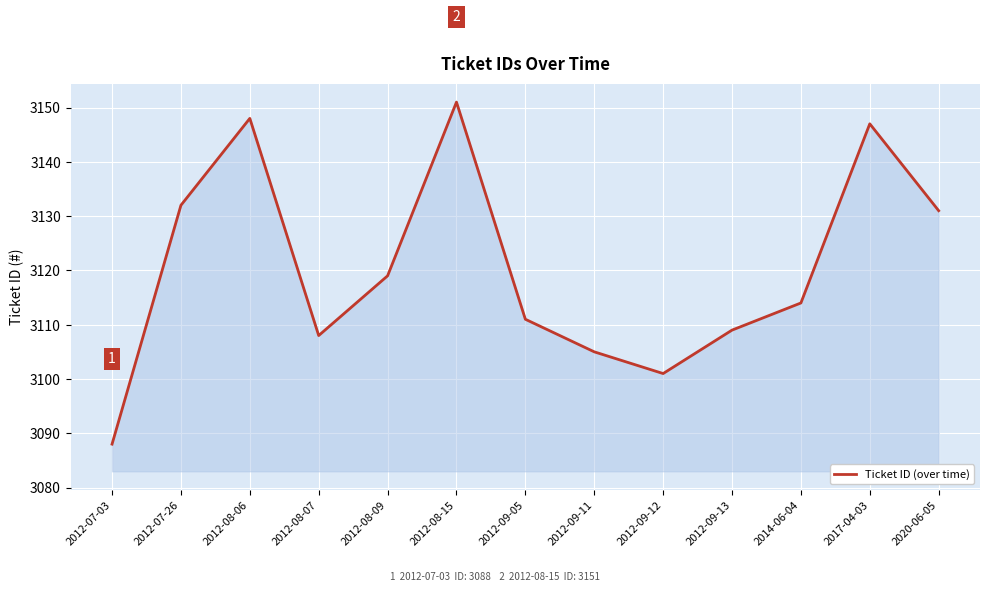

True or false: the data shows 1595 at 2012-09-05.

False